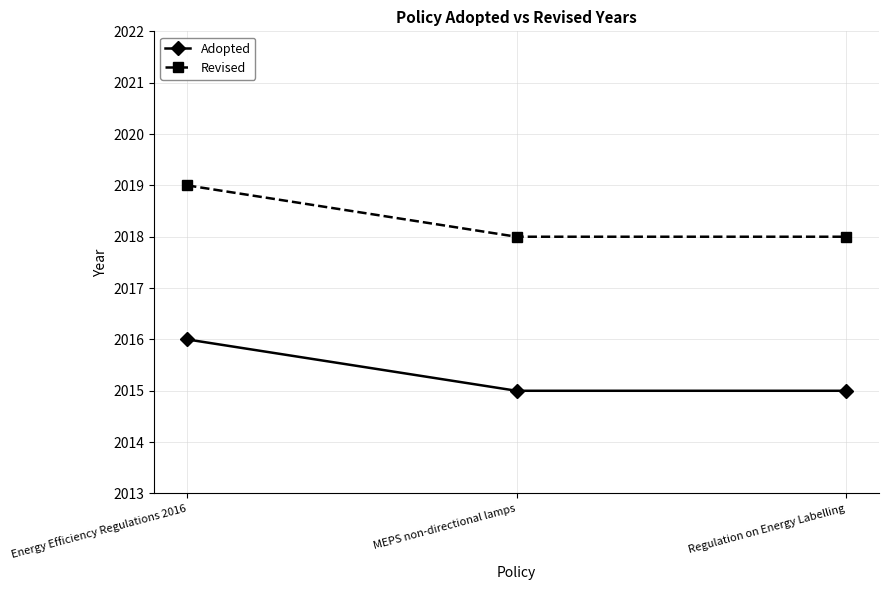

Does the chart display data point markers on the line(s)?

Yes